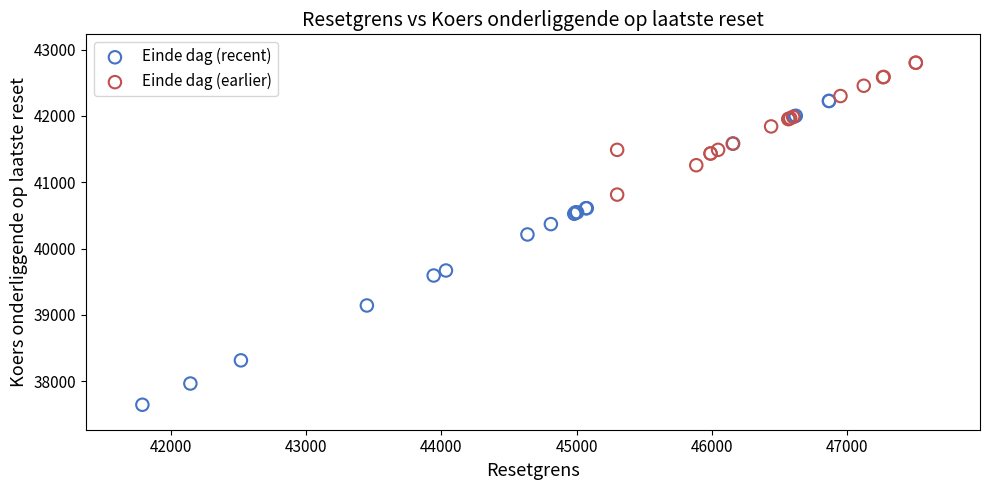

What are all the series names shown in the legend?

Einde dag (recent), Einde dag (earlier)